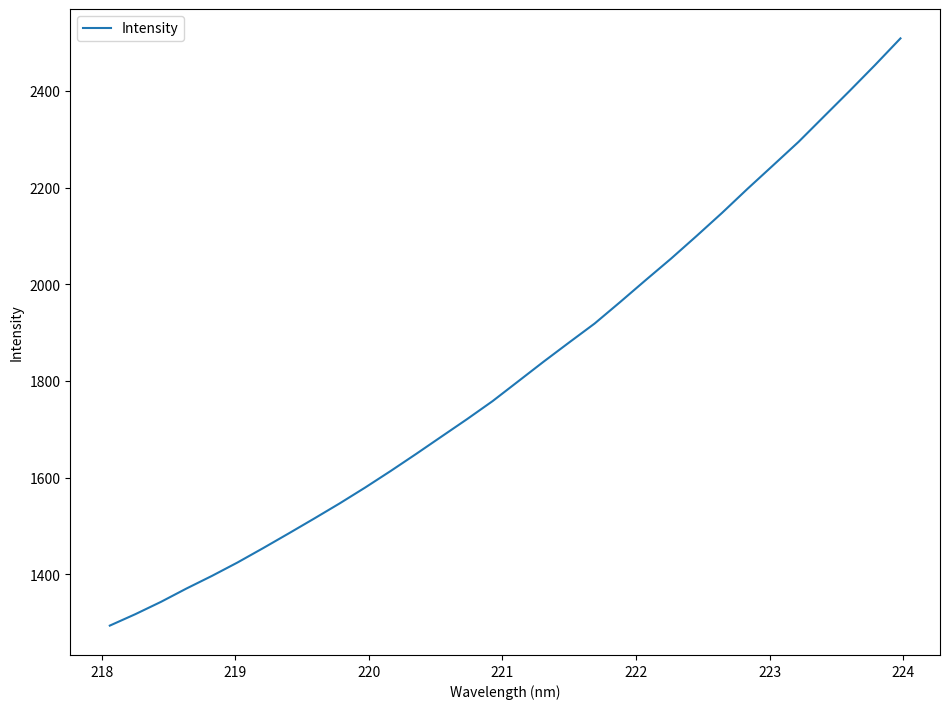

What is the maximum value shown in the chart?

2508.7